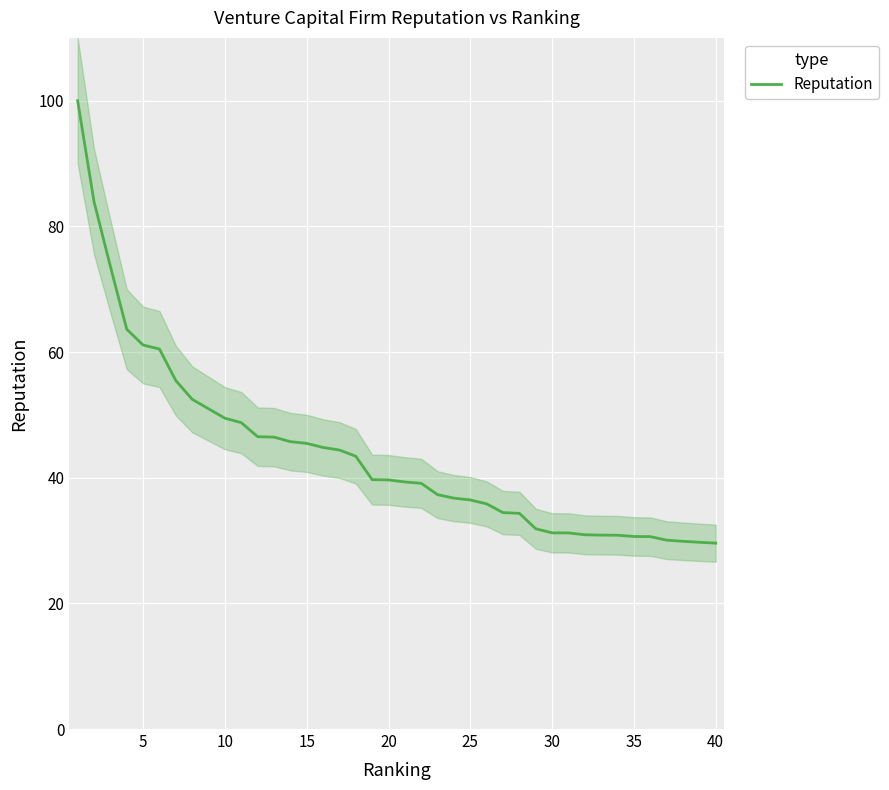

How many lines are shown in the chart?

1